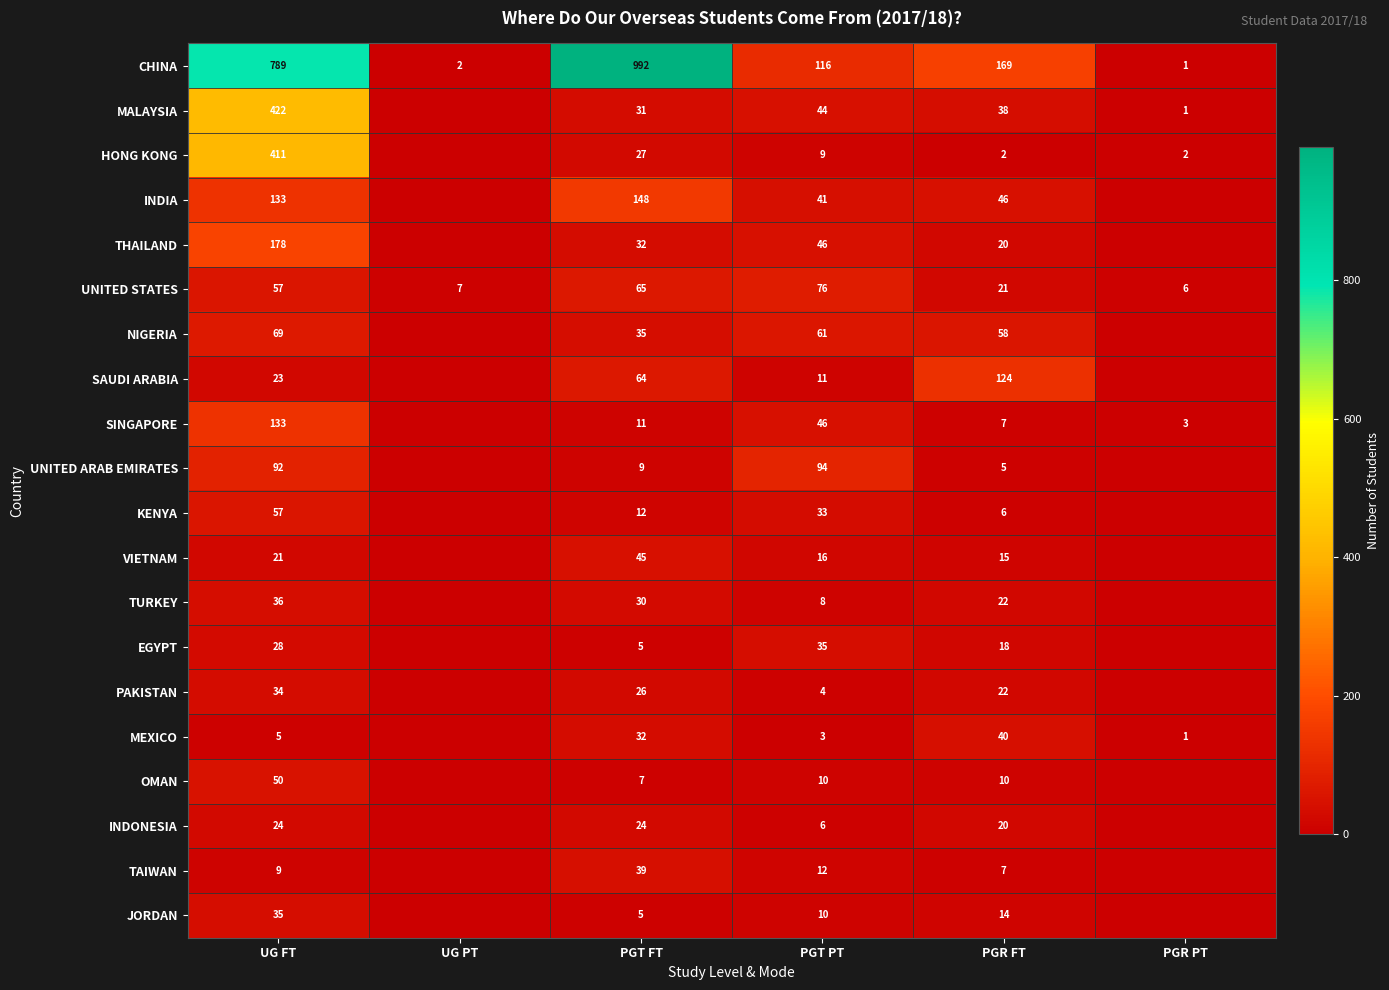

What is the difference between the HONG KONG values at PGR PT and PGT FT?

25